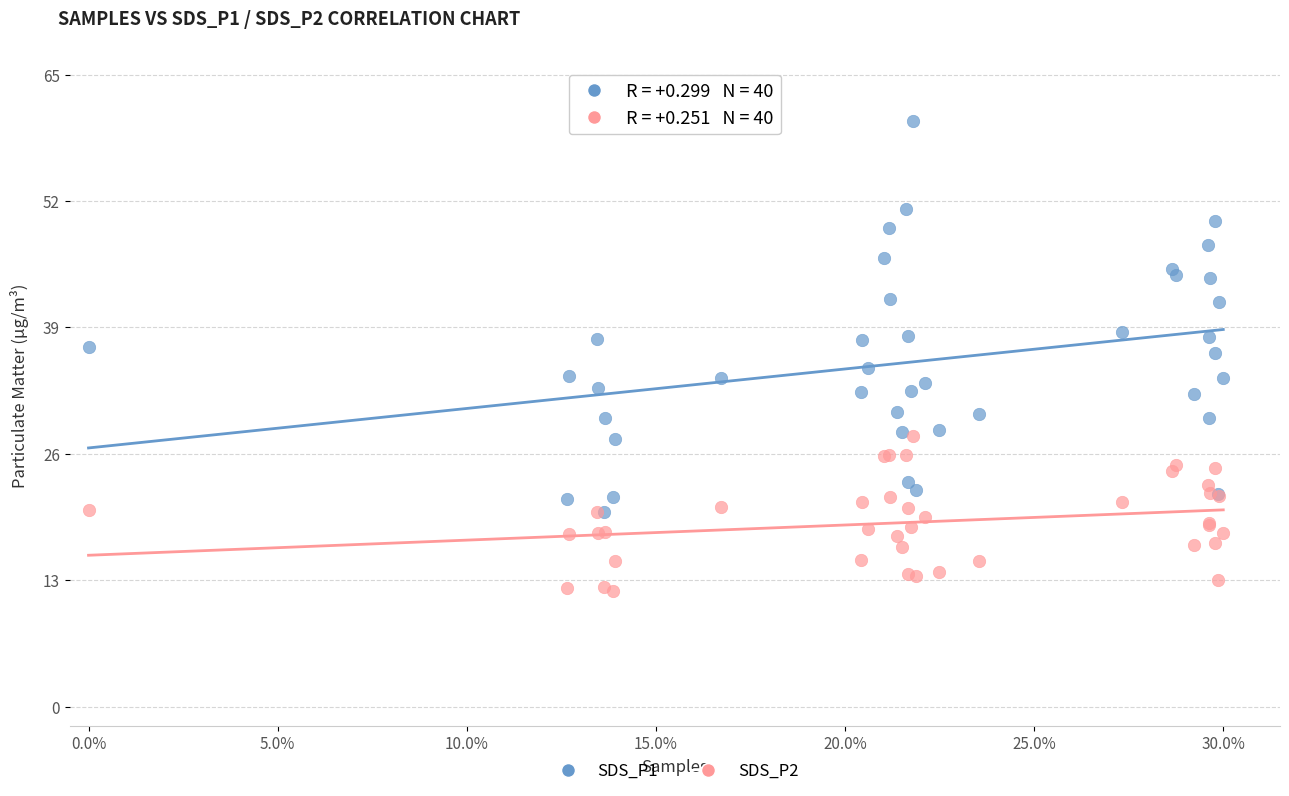

What are all the series names shown in the legend?

SDS_P1, SDS_P2